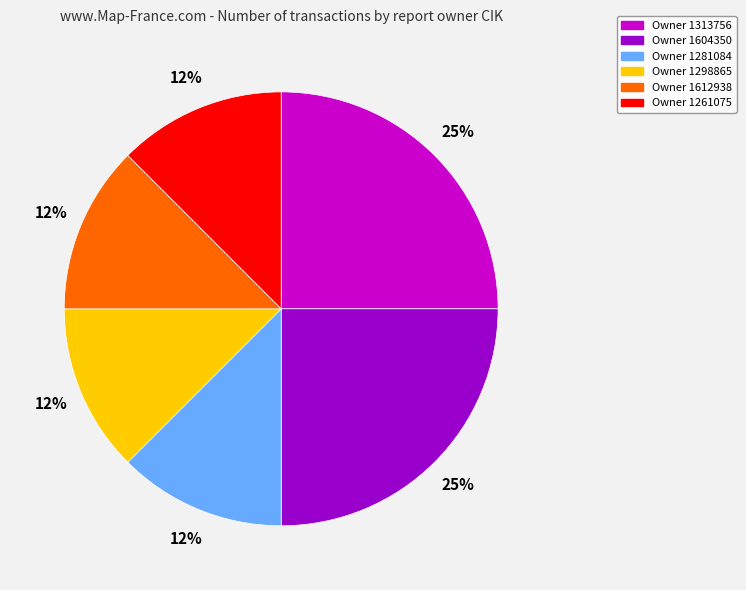

Count the number of slices in the pie.

6